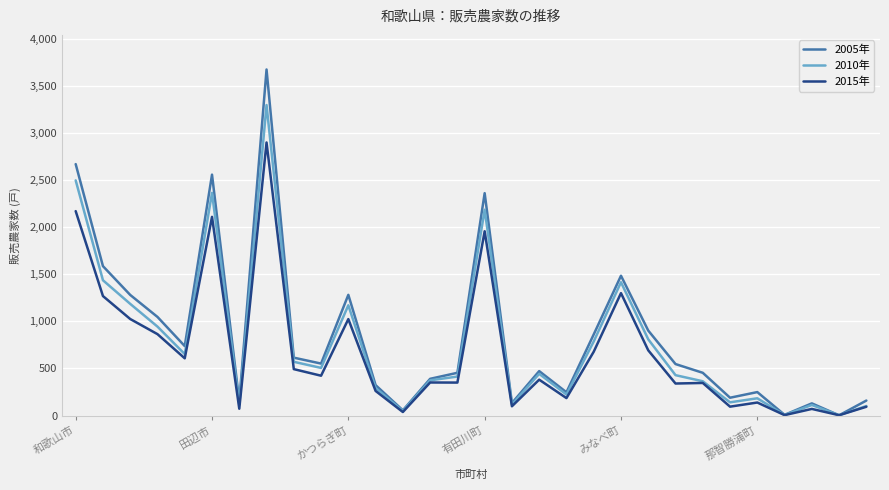

Rank the series by their maximum value, from lowest to highest.

2015年, 2010年, 2005年